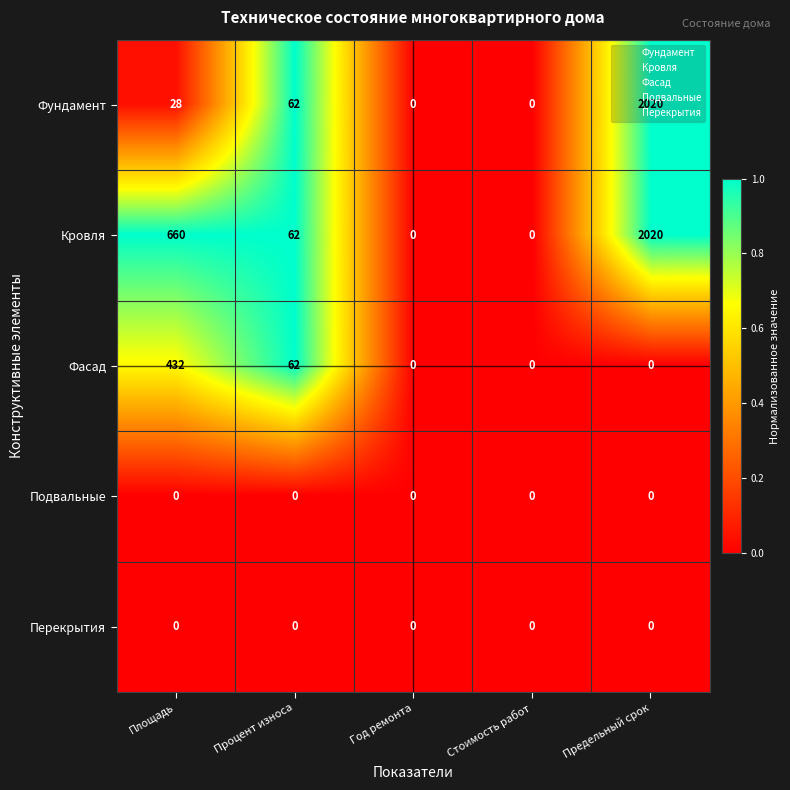

Is it true that Фасад equals 0 at Предельный срок?

True